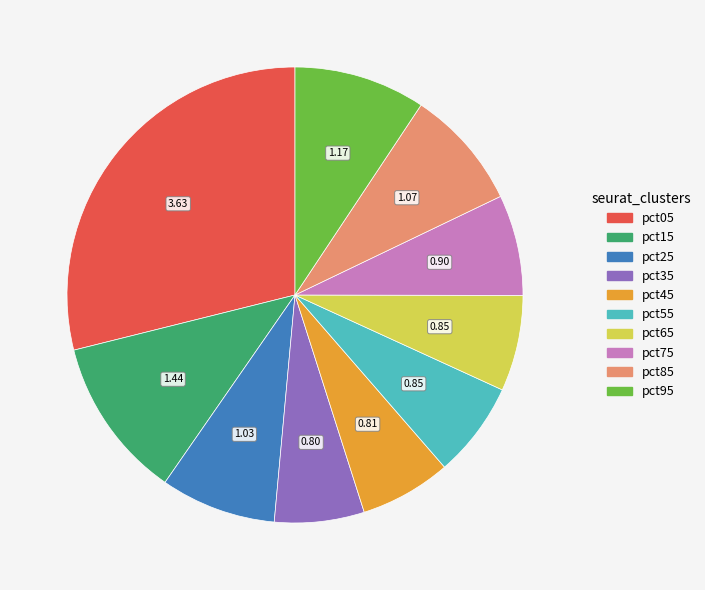

What is the largest slice in the pie chart?

pct05